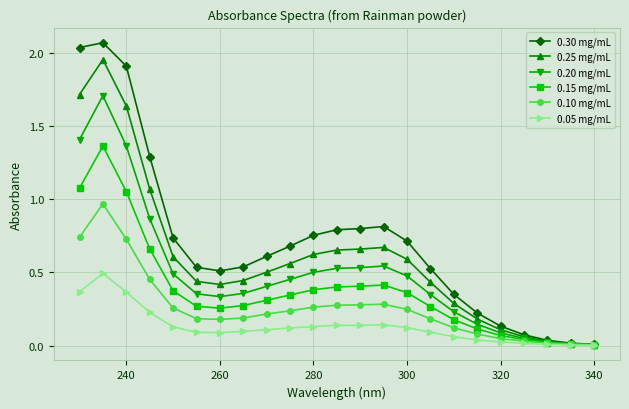

At how many categories does at least one series exceed 1?

4